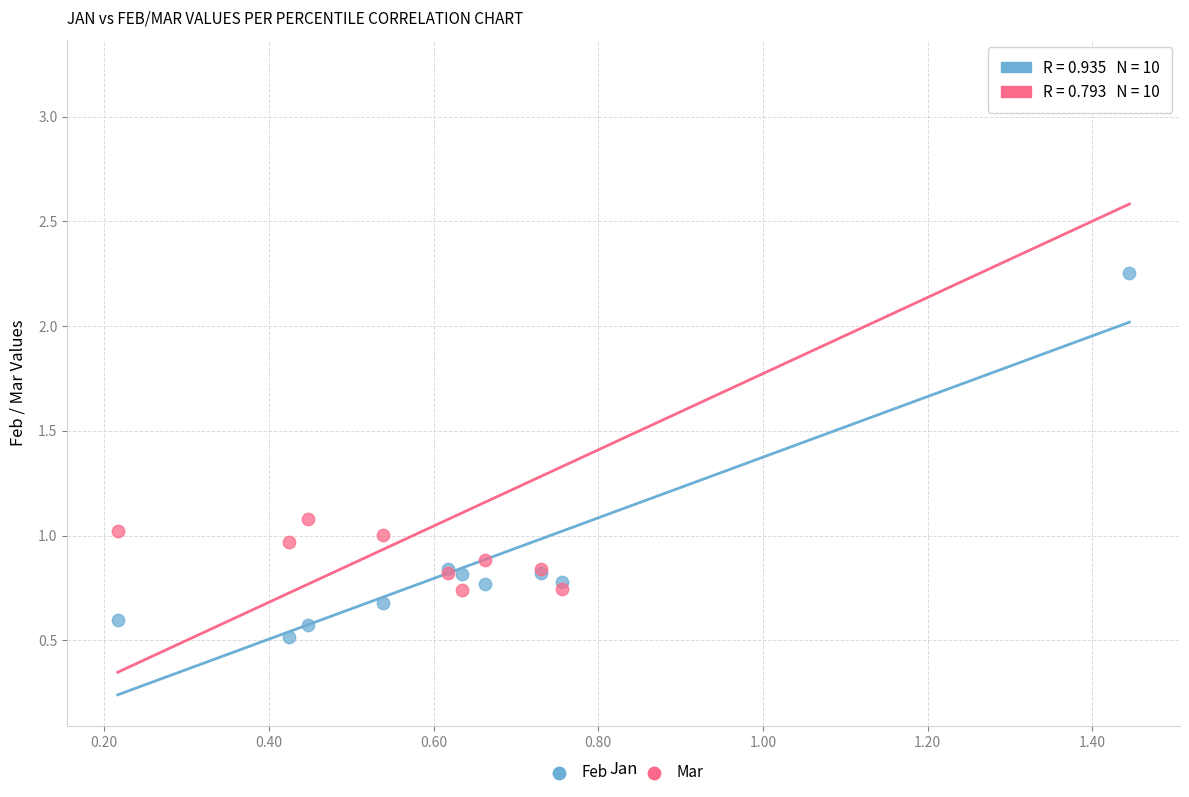

Which series has the widest spread of Y values?

Mar